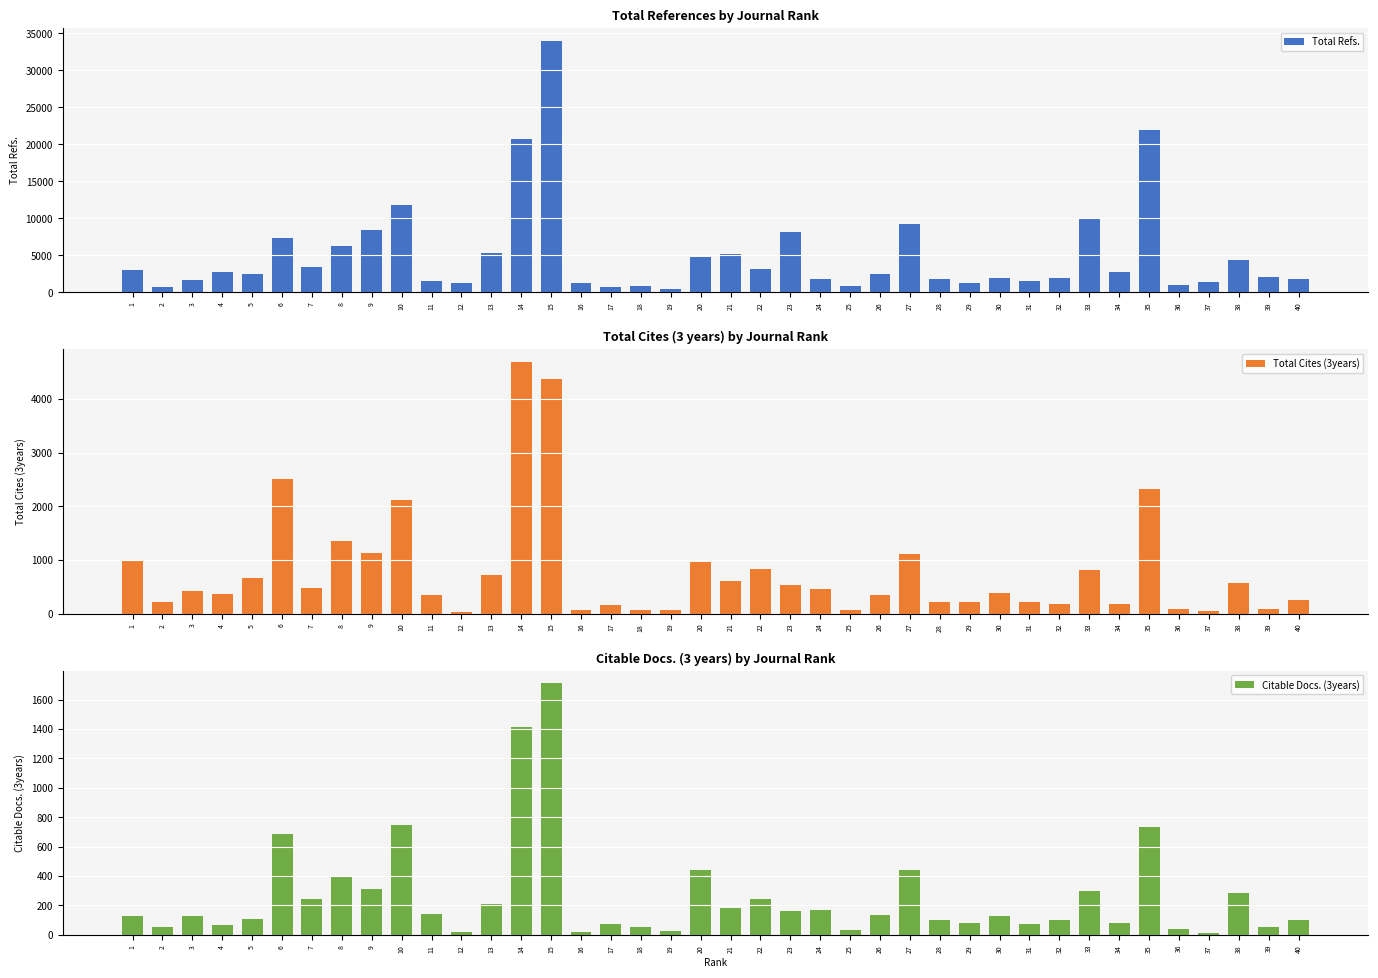

What is the approximate value of Total Refs. at 21?

5166